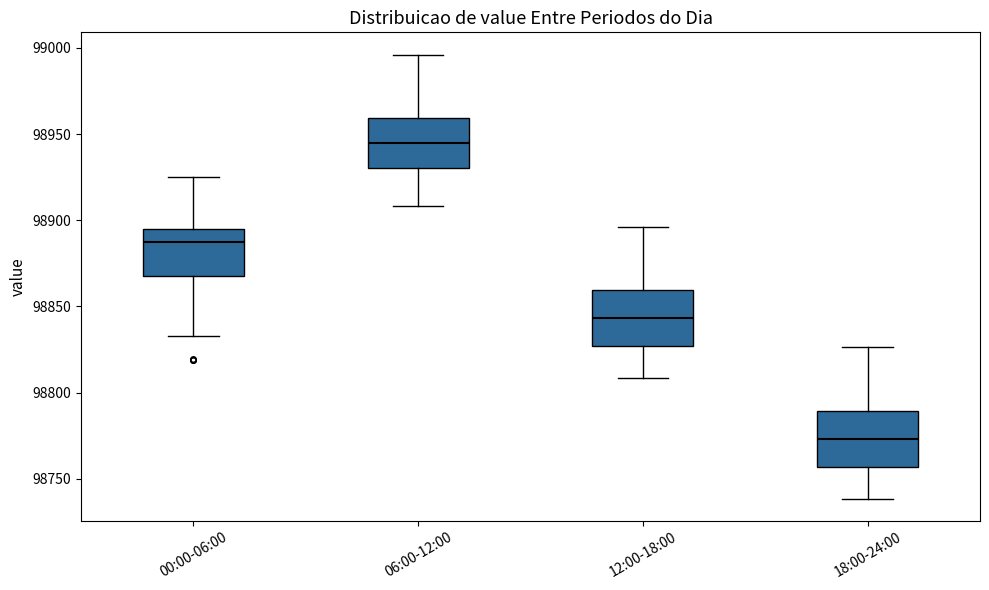

Where does the lower whisker of the box for 12:00-18:00 end on the y-axis? The values are not printed on the chart, so give them approximately, as read against the axis.

98810